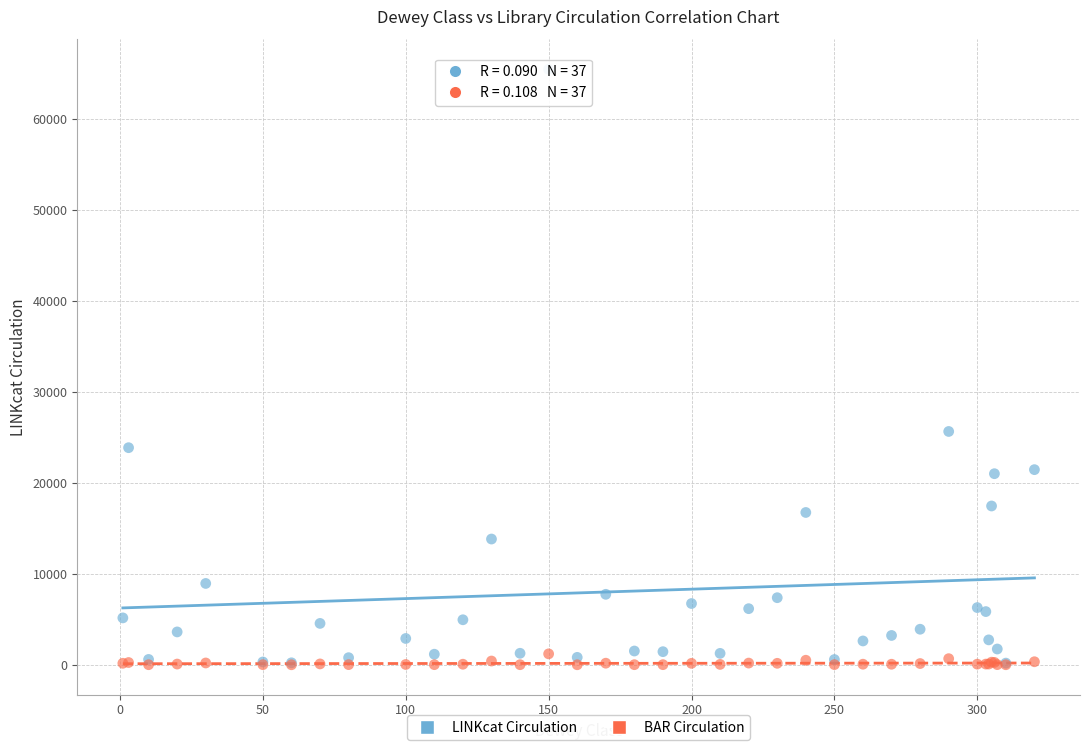

Across all series, what Y value is closest to 32725?

25642